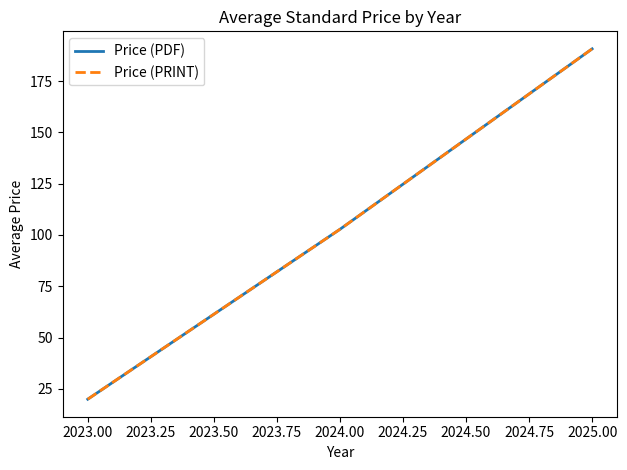

Is this an area chart (filled region under the line)?

No